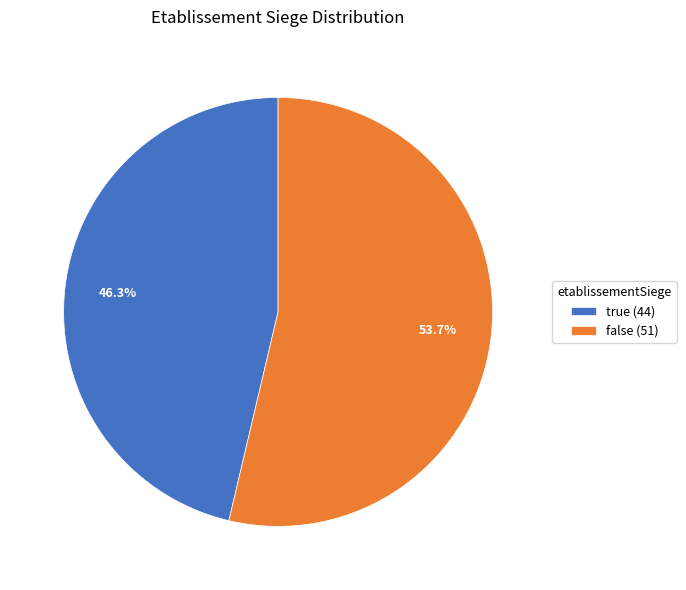

To the nearest percent, what is the difference between the largest and smallest slice percentages?

7%